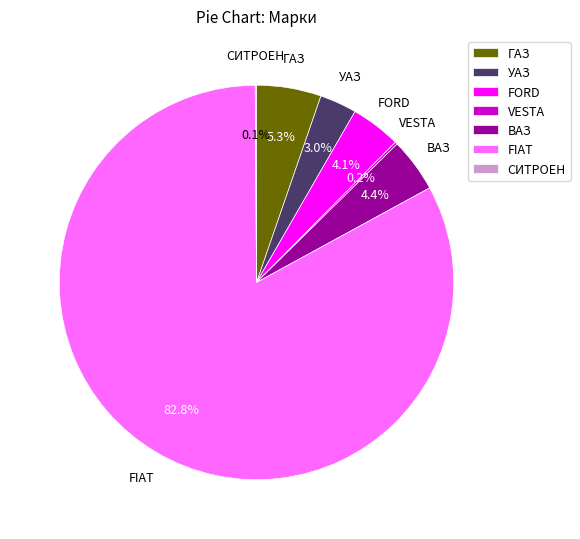

What is the largest slice in the pie chart?

FIAT